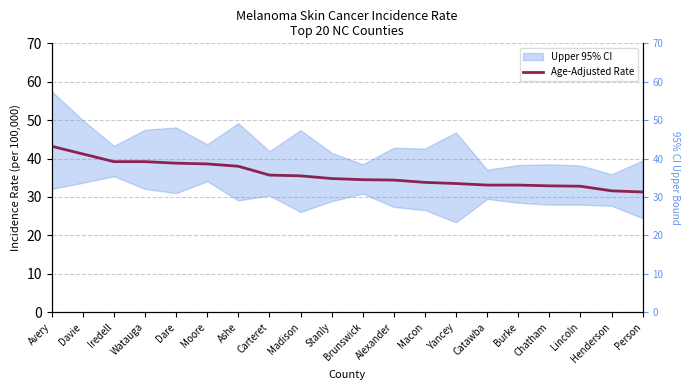

Reading left to right, transcribe all the data shown in this chart.

43.2	41.2	39.2	39.2	38.8	38.6	38.0	35.7	35.5	34.8	34.5	34.4	33.8	33.5	33.1	33.1	32.9	32.8	31.6	31.3